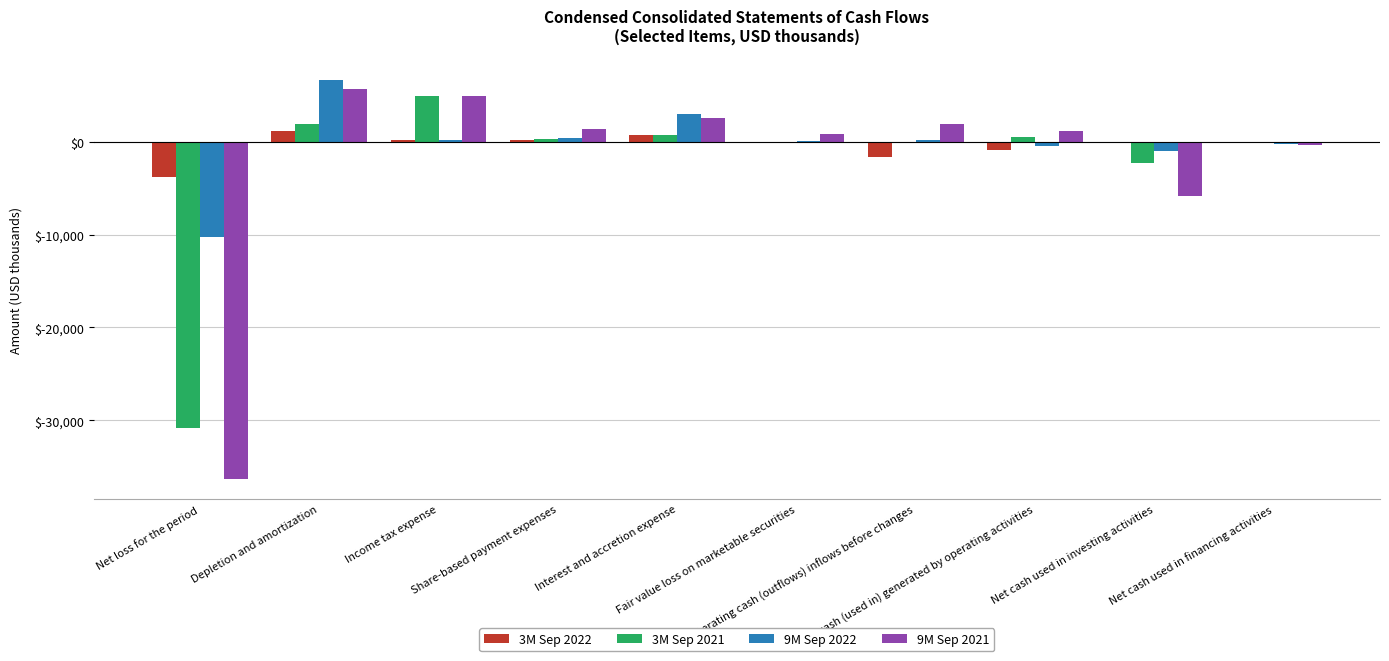

Are the bars grouped side by side (vs. stacked)?

Yes